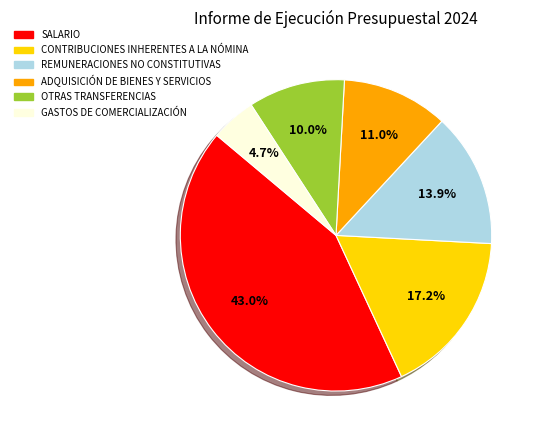

Rank the categories by value from lowest to highest.

GASTOS DE COMERCIALIZACIÓN, OTRAS TRANSFERENCIAS, ADQUISICIÓN DE BIENES Y SERVICIOS, REMUNERACIONES NO CONSTITUTIVAS, CONTRIBUCIONES INHERENTES A LA NÓMINA, SALARIO